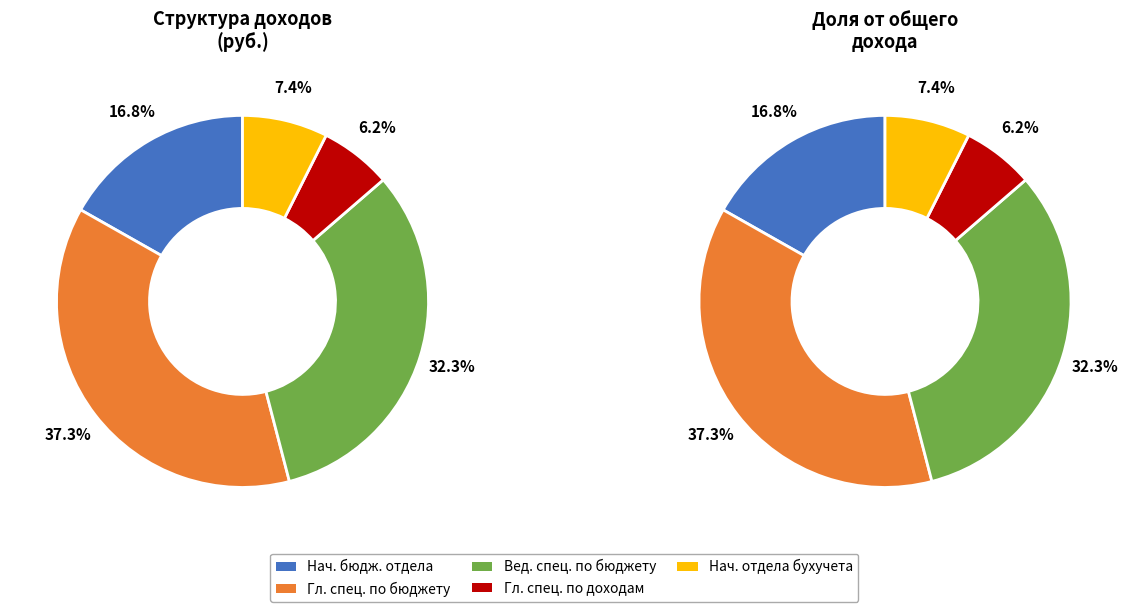

To the nearest percent, what is the average slice percentage?

20%